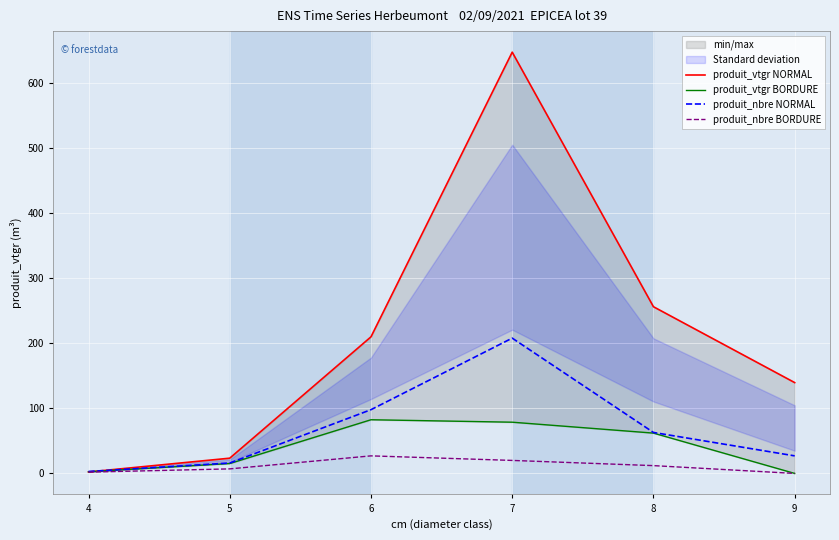

How many series are shown in this chart?

4